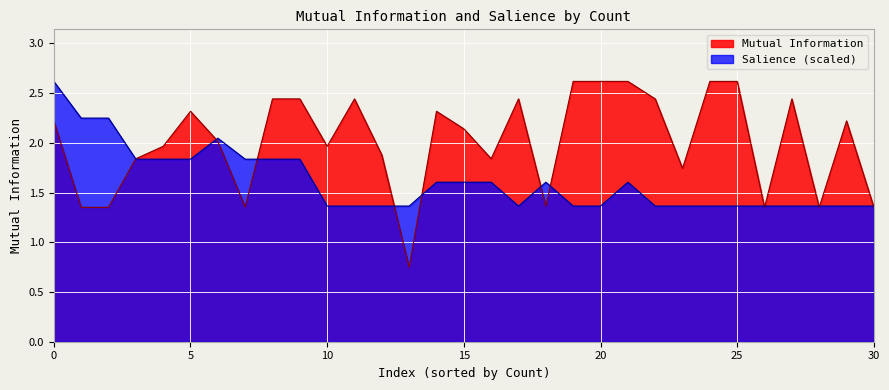

True or false: Salience and Mutual Information cross at least once.

True